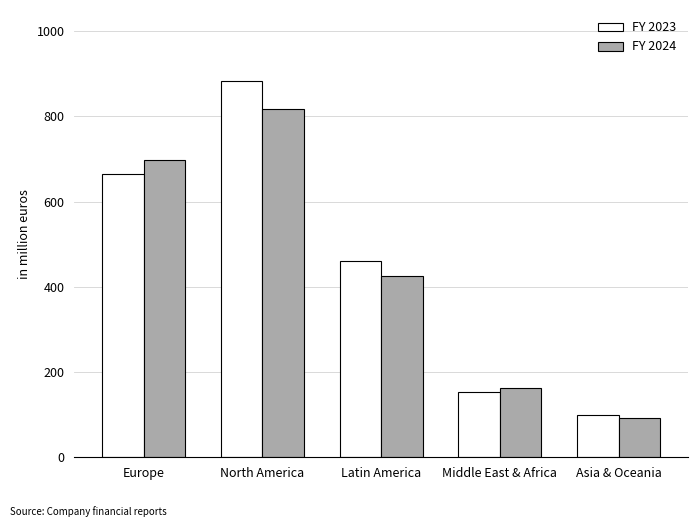

How many bars are there in total?

10